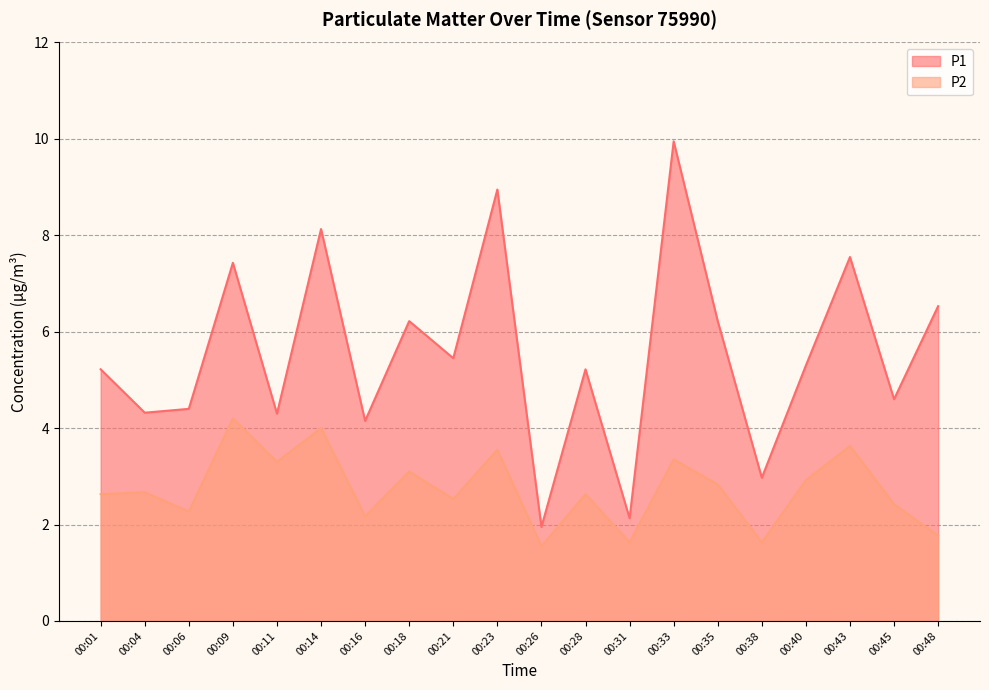

Reading left to right, list all the values displayed in this chart.

P1: 00:01=5.2	00:04=4.3	00:06=4.4	00:09=7.4	00:11=4.3	00:14=8.1	00:16=4.2	00:18=6.2	00:21=5.5	00:23=8.9	00:26=1.9	00:28=5.2	00:31=2.1	00:33=9.9	00:35=6.2	00:38=3.0	00:40=5.3	00:43=7.5	00:45=4.6	00:48=6.5
P2: 00:01=2.6	00:04=2.7	00:06=2.3	00:09=4.2	00:11=3.3	00:14=4.0	00:16=2.2	00:18=3.1	00:21=2.5	00:23=3.5	00:26=1.6	00:28=2.6	00:31=1.6	00:33=3.4	00:35=2.8	00:38=1.6	00:40=2.9	00:43=3.6	00:45=2.4	00:48=1.8